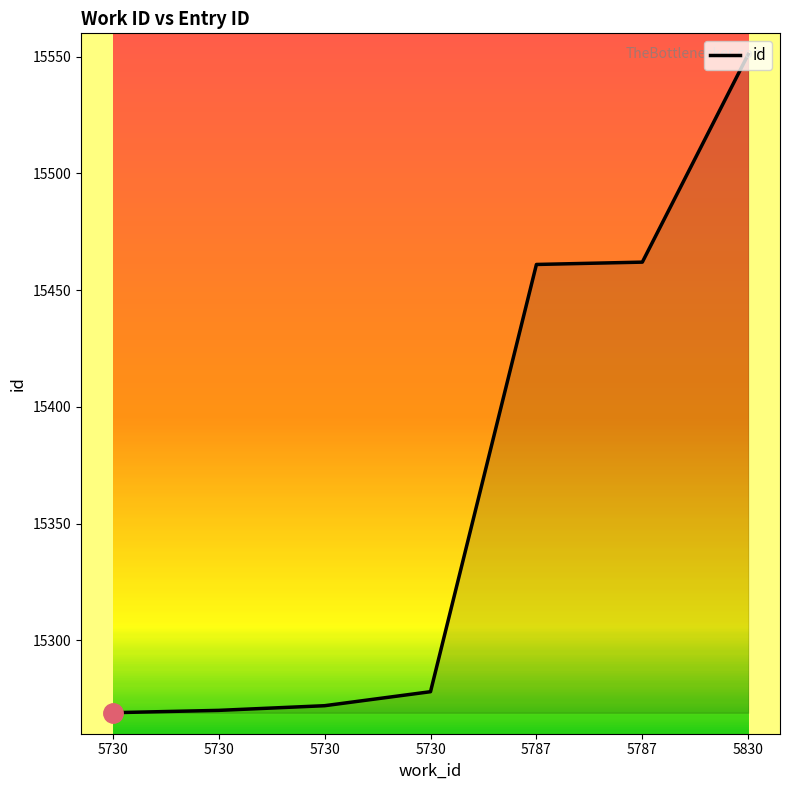

Is it true that the value at 5730 is 15269?

True